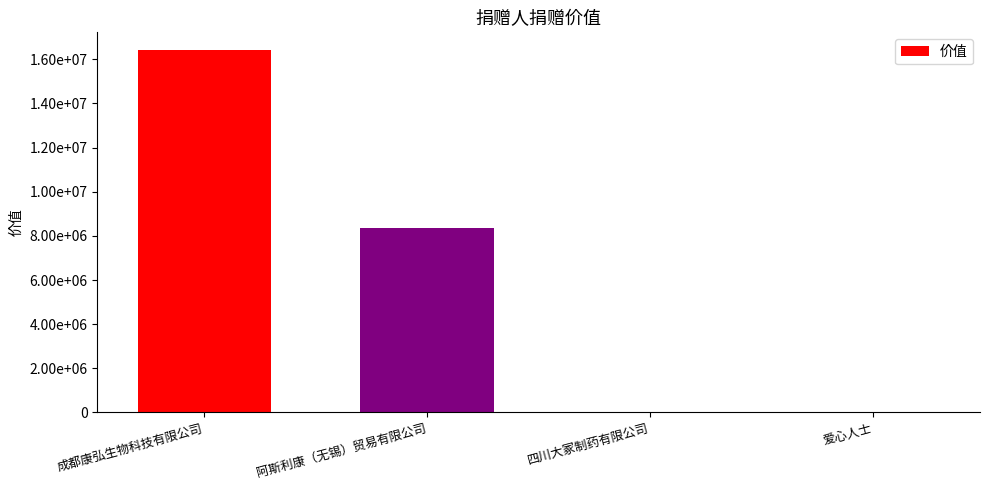

Where is the data nearest to the value 8202347?

阿斯利康（无锡）贸易有限公司